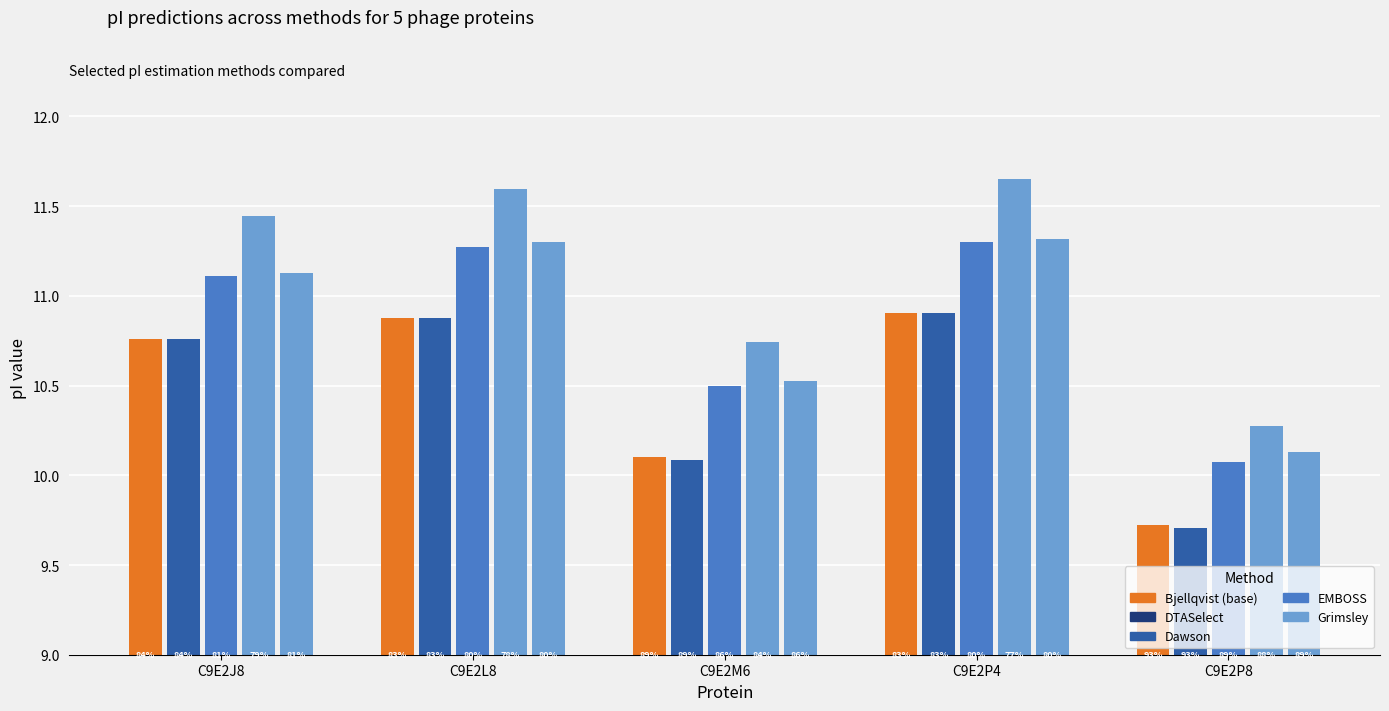

What is the label of the 1st bar from the right?

C9E2P8